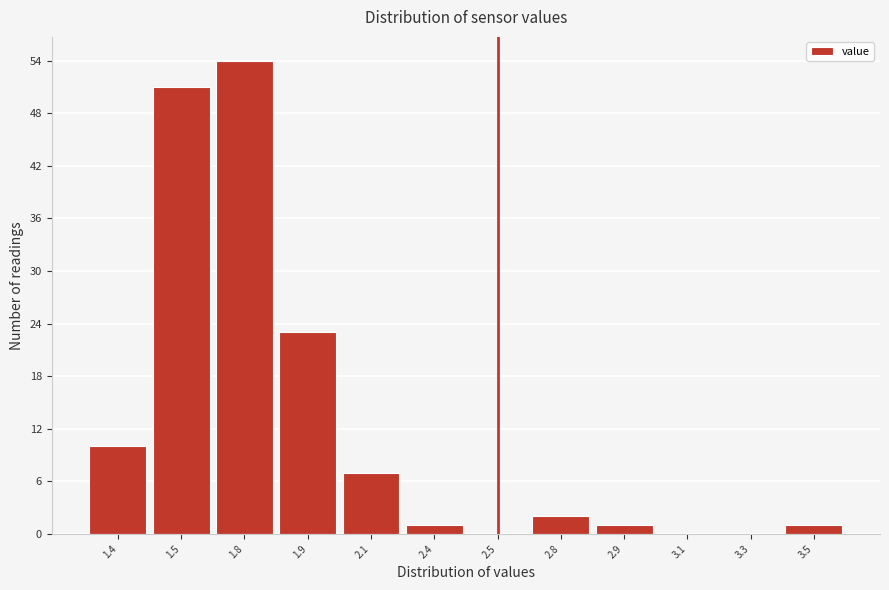

Reading right to left, what are all the values shown in this chart?

3.5=1	3.3=0	3.1=0	2.9=1	2.8=2	2.5=0	2.4=1	2.1=7	1.9=23	1.8=54	1.5=51	1.4=10